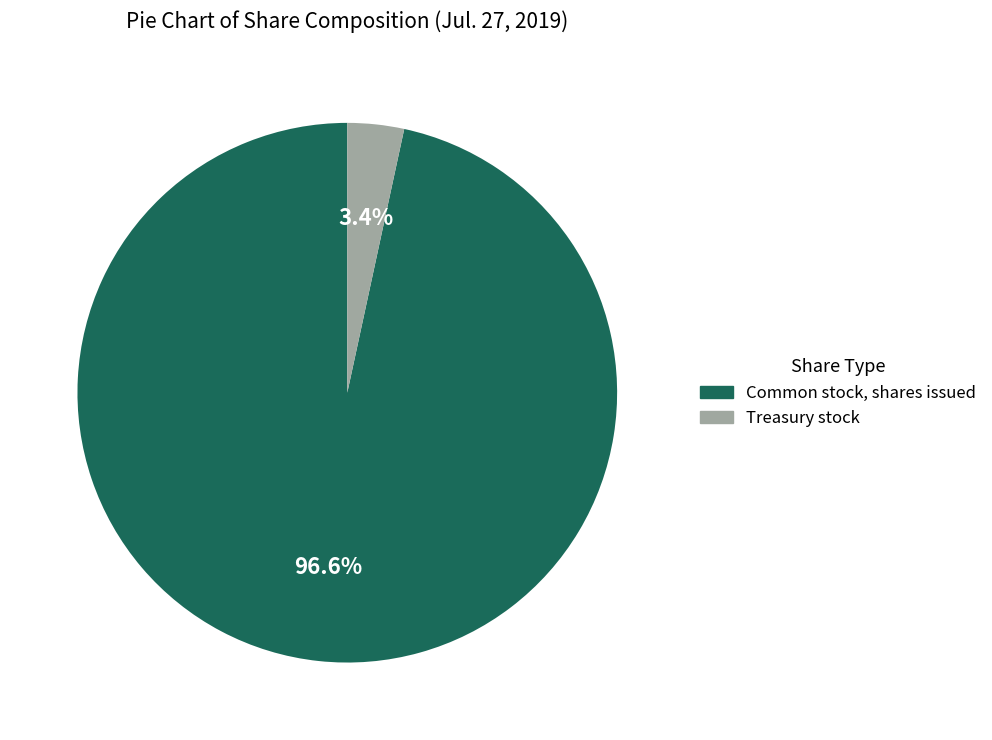

What is the majority slice?

Common stock, shares issued